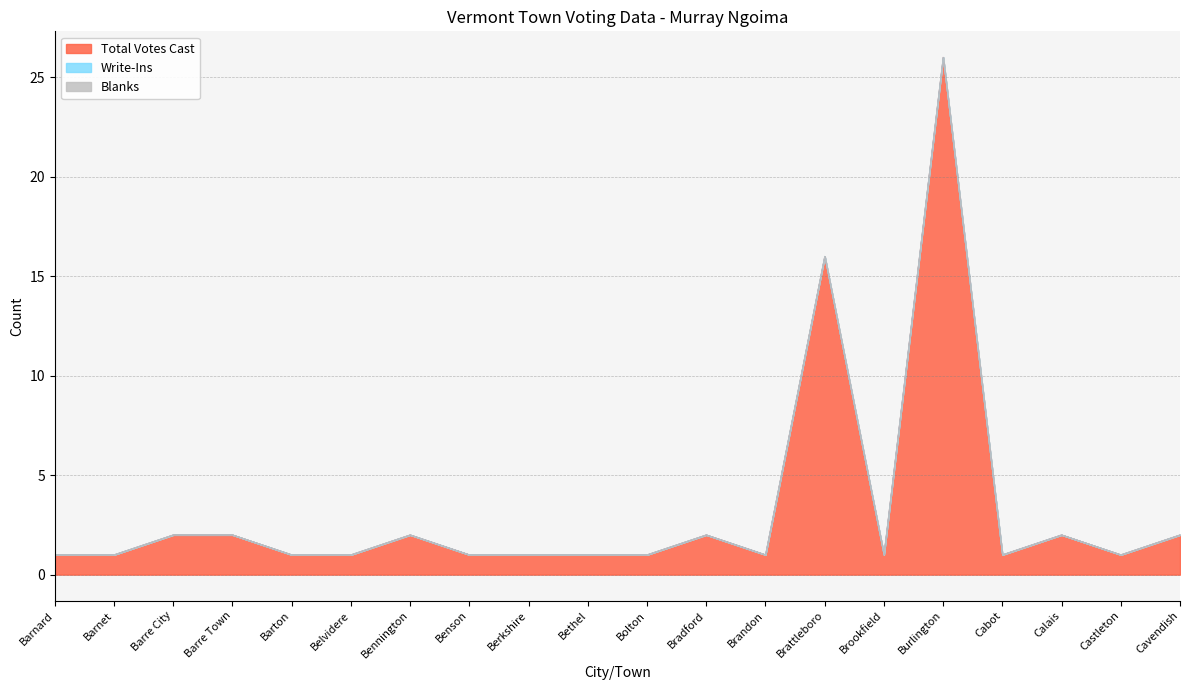

Reading right to left, list all the values displayed in this chart.

Total Votes Cast: Cavendish=2	Castleton=1	Calais=2	Cabot=1	Burlington=26	Brookfield=1	Brattleboro=16	Brandon=1	Bradford=2	Bolton=1	Bethel=1	Berkshire=1	Benson=1	Bennington=2	Belvidere=1	Barton=1	Barre Town=2	Barre City=2	Barnet=1	Barnard=1
Write-Ins: Cavendish=0	Castleton=0	Calais=0	Cabot=0	Burlington=0	Brookfield=0	Brattleboro=0	Brandon=0	Bradford=0	Bolton=0	Bethel=0	Berkshire=0	Benson=0	Bennington=0	Belvidere=0	Barton=0	Barre Town=0	Barre City=0	Barnet=0	Barnard=0
Blanks: Cavendish=0	Castleton=0	Calais=0	Cabot=0	Burlington=0	Brookfield=0	Brattleboro=0	Brandon=0	Bradford=0	Bolton=0	Bethel=0	Berkshire=0	Benson=0	Bennington=0	Belvidere=0	Barton=0	Barre Town=0	Barre City=0	Barnet=0	Barnard=0